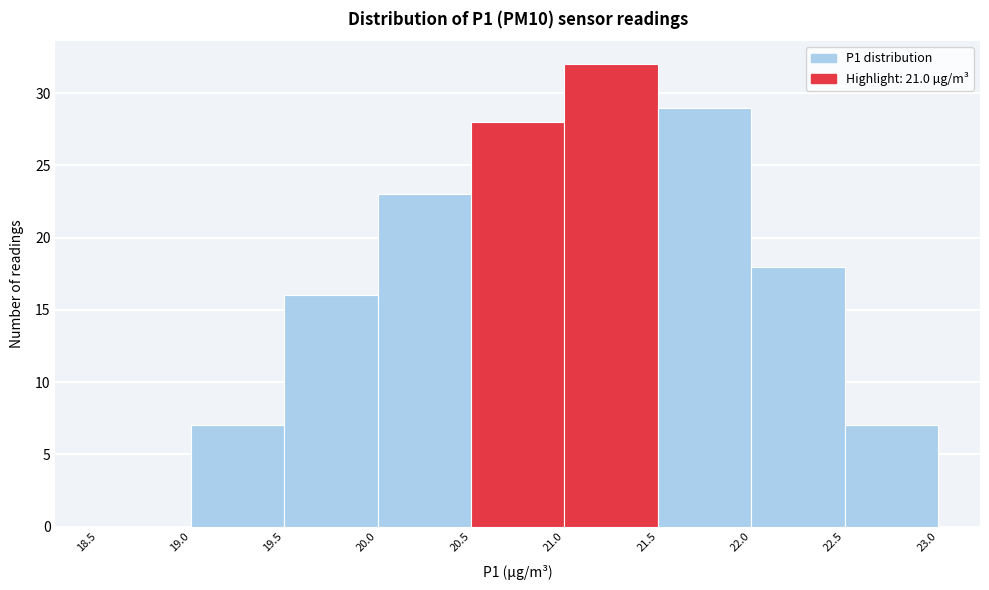

Reading left to right, transcribe this chart: for each bar, give the range it covers on the x-axis and its height. The values are not printed on the chart, so give them approximately, as read against the axis.

18.5 to 19.0: 0
19.0 to 19.5: 7
19.5 to 20.0: 16
20.0 to 20.5: 23
20.5 to 21.0: 28
21.0 to 21.5: 32
21.5 to 22.0: 29
22.0 to 22.5: 18
22.5 to 23.0: 7